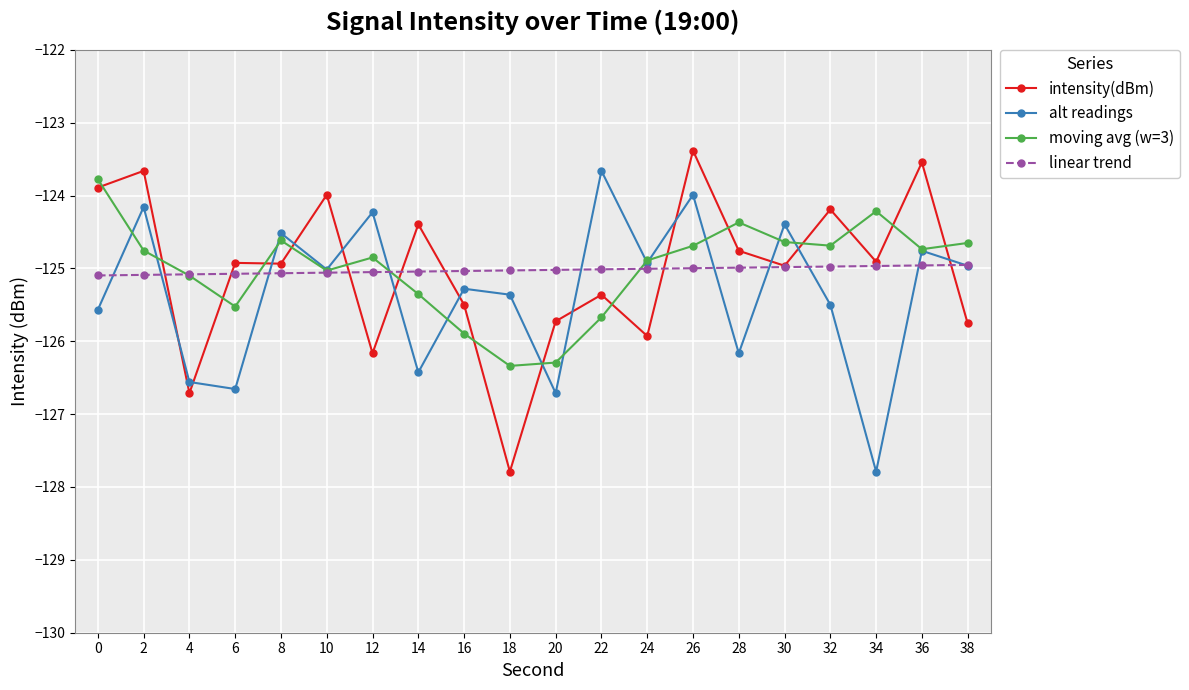

True or false: intensity(dBm) and linear trend cross at least once.

True